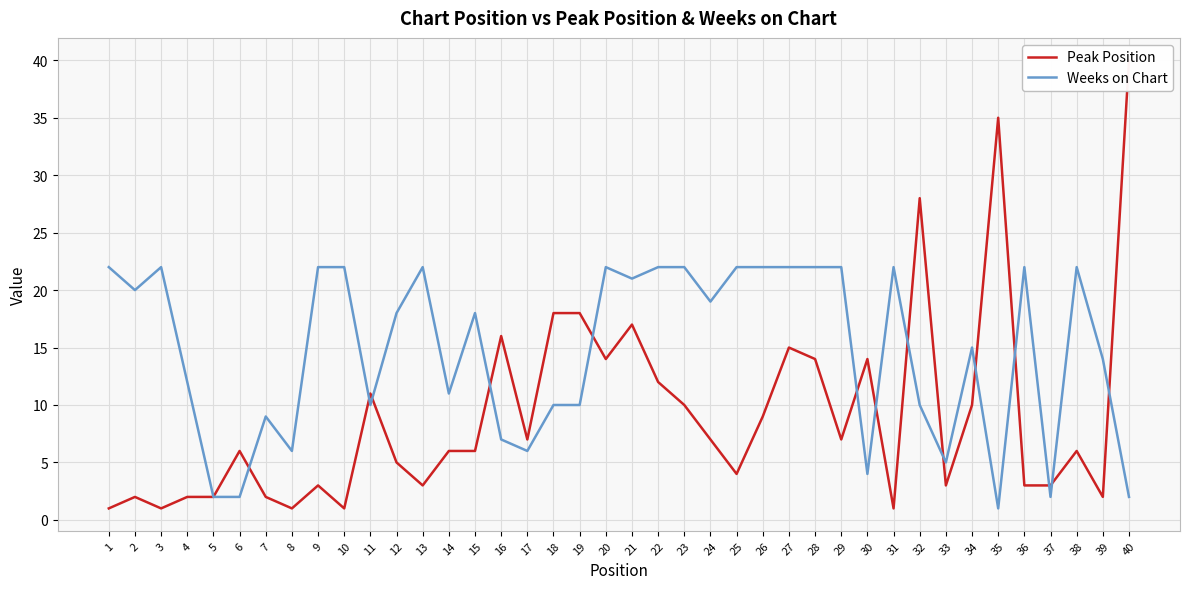

Reading left to right, extract all data points from this chart.

Peak Position: 1=1	2=2	3=1	4=2	5=2	6=6	7=2	8=1	9=3	10=1	11=11	12=5	13=3	14=6	15=6	16=16	17=7	18=18	19=18	20=14	21=17	22=12	23=10	24=7	25=4	26=9	27=15	28=14	29=7	30=14	31=1	32=28	33=3	34=10	35=35	36=3	37=3	38=6	39=2	40=40
Weeks on Chart: 1=22	2=20	3=22	4=12	5=2	6=2	7=9	8=6	9=22	10=22	11=10	12=18	13=22	14=11	15=18	16=7	17=6	18=10	19=10	20=22	21=21	22=22	23=22	24=19	25=22	26=22	27=22	28=22	29=22	30=4	31=22	32=10	33=5	34=15	35=1	36=22	37=2	38=22	39=14	40=2